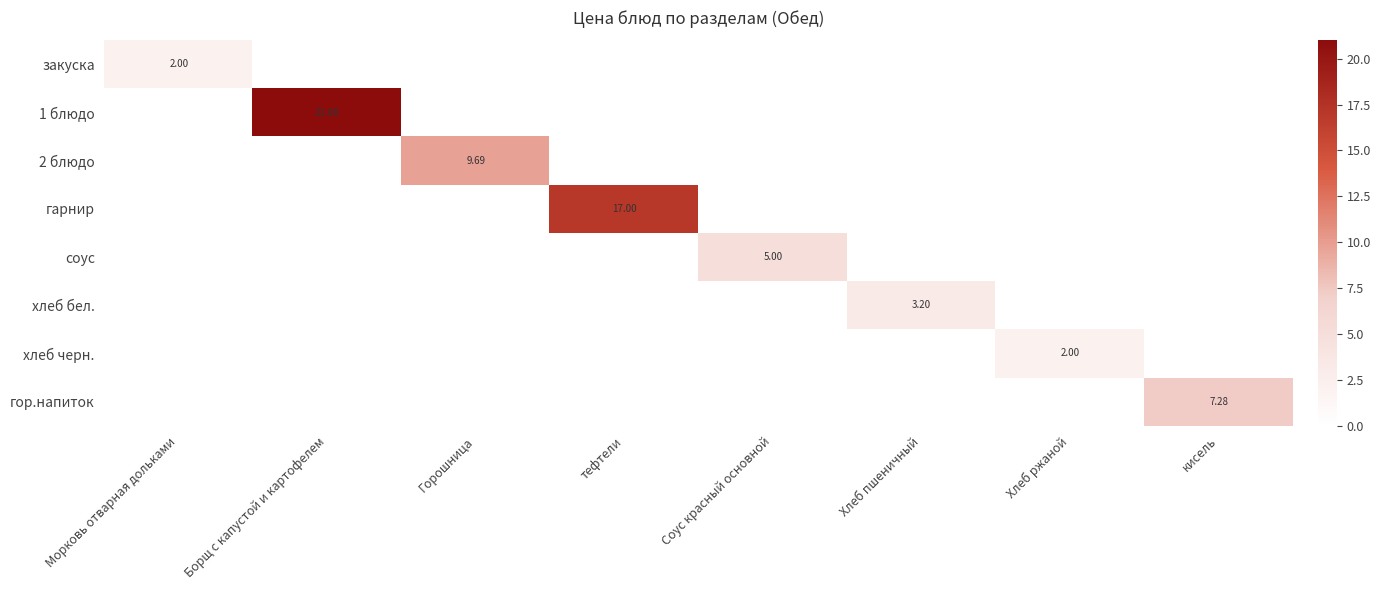

The value of хлеб черн. at Хлеб пшеничный is -0.7. True or false?

False